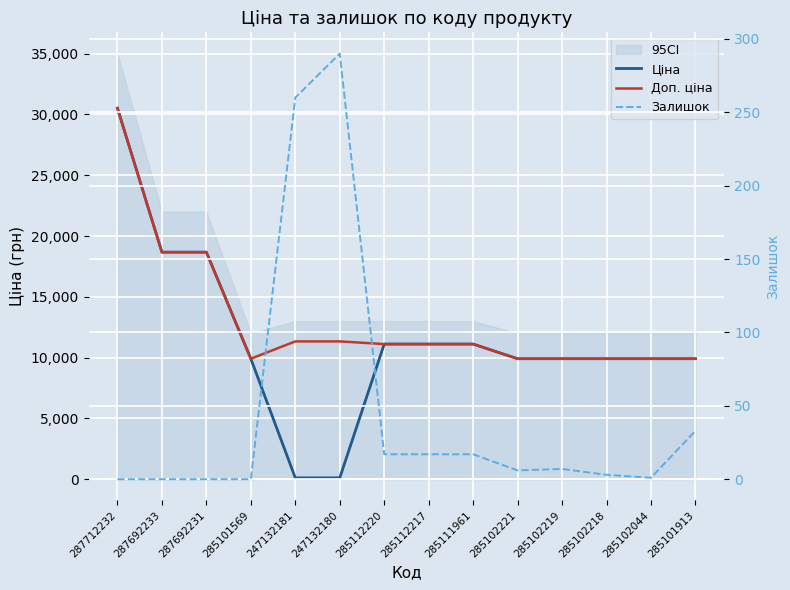

What is the label of the 1st point from the right?

285101913